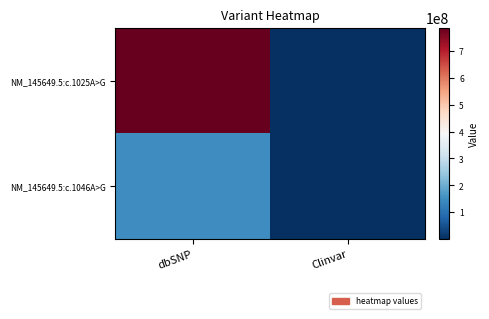

Rank the series at dbSNP from highest to lowest value.

NM_145649.5:c.1025A>G, NM_145649.5:c.1046A>G